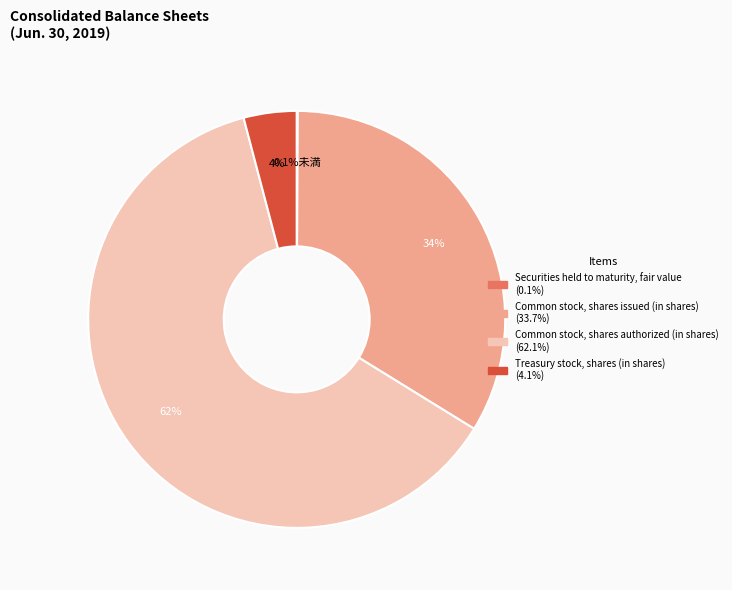

Which category has the biggest portion of the pie?

Common stock, shares authorized (in shares)